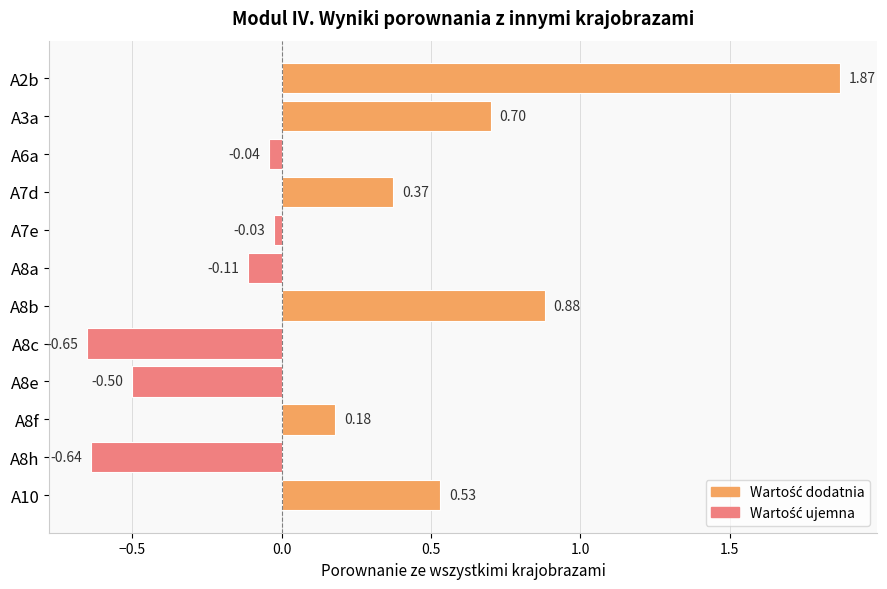

How many values are below zero?

6